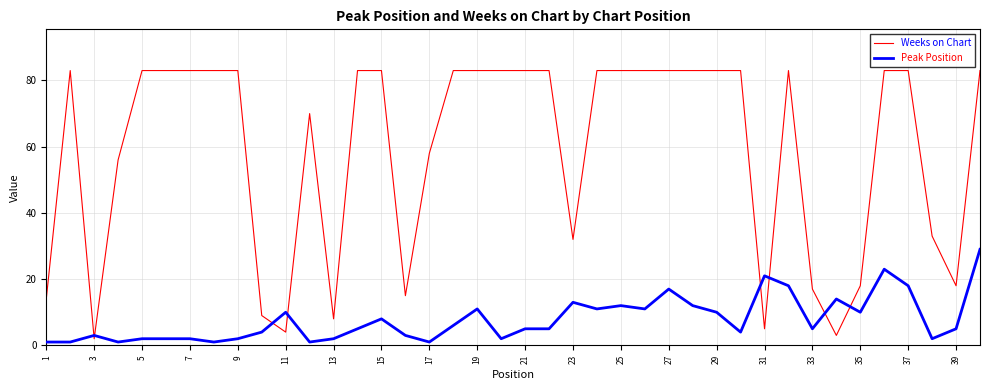

Which series has the largest range (max minus min)?

Weeks on Chart